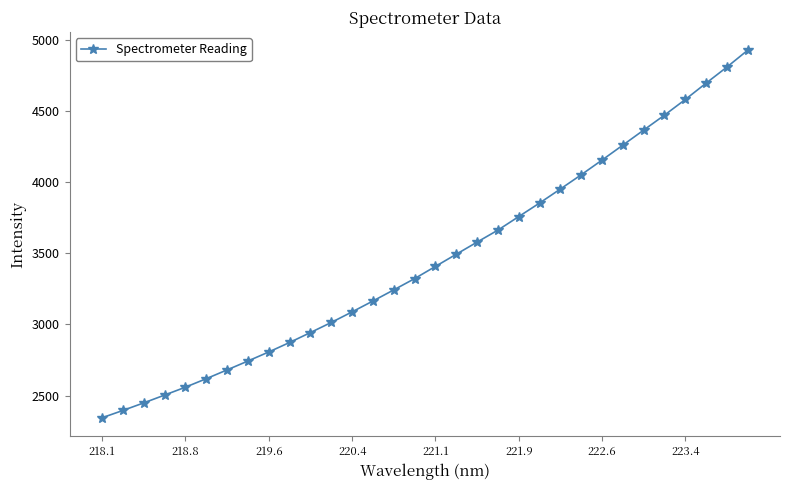

What is the minimum value shown in the chart?

2344.6